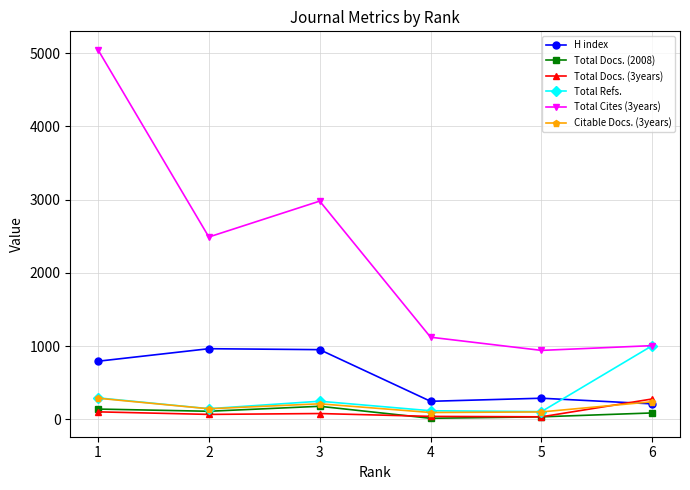

True or false: H index and Total Docs. (2008) cross at least once.

False